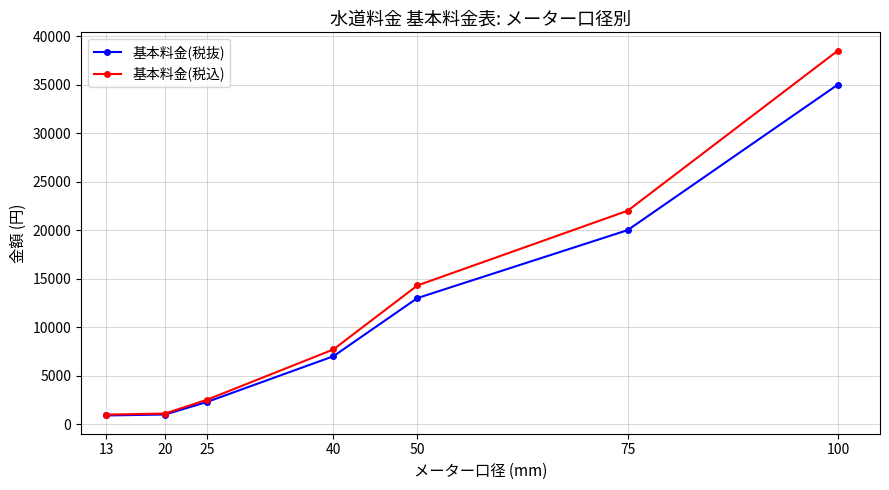

What is the minimum value for 基本料金(税抜)?

900